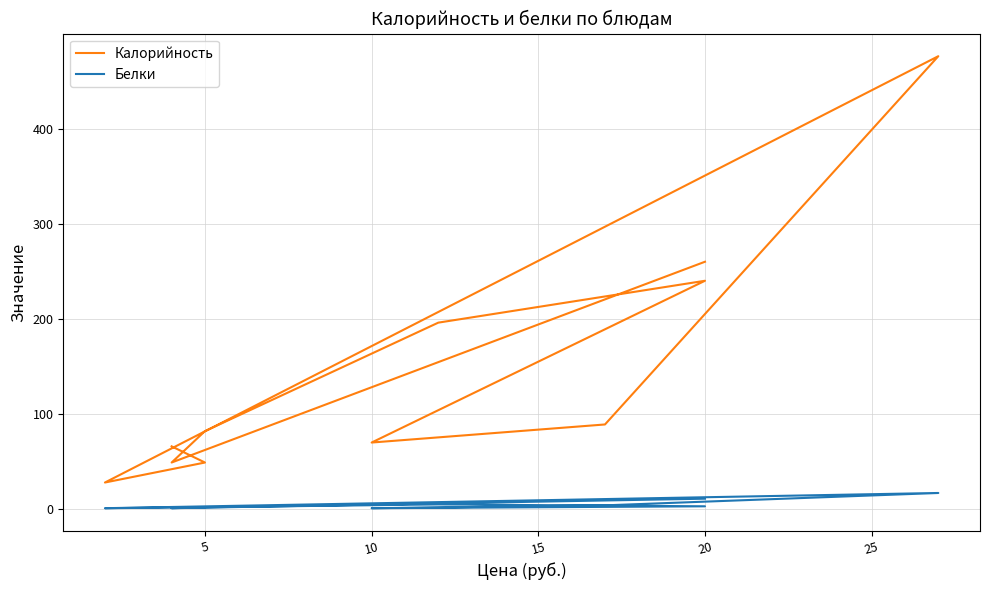

How many interior local valleys does the Калорийность series have?

3